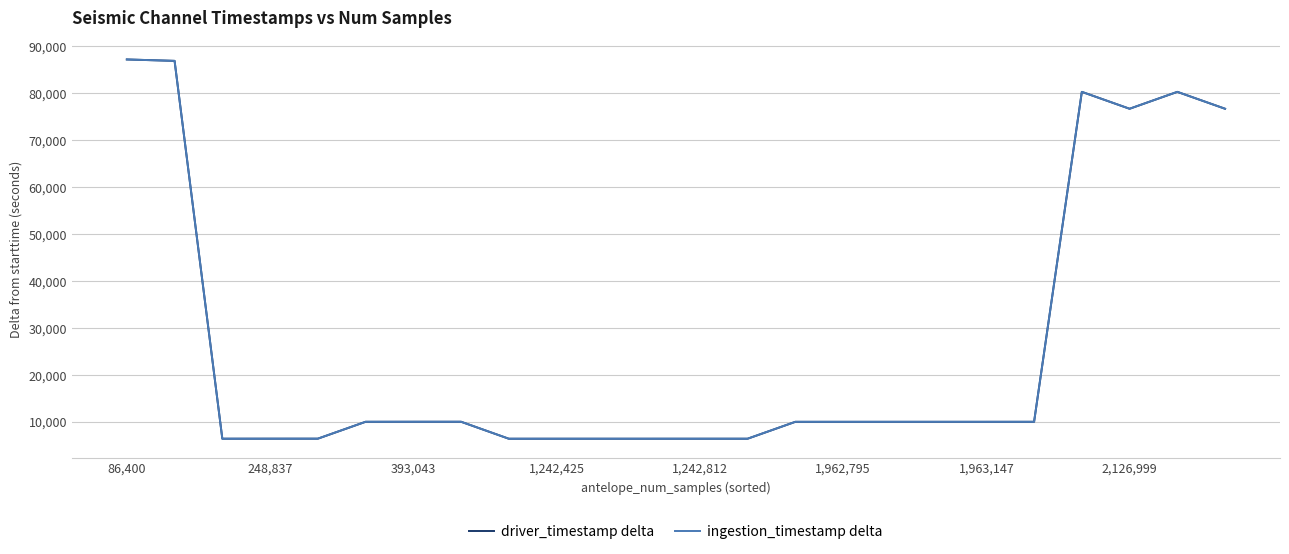

What is the minimum value for ingestion_timestamp delta?

6418.1